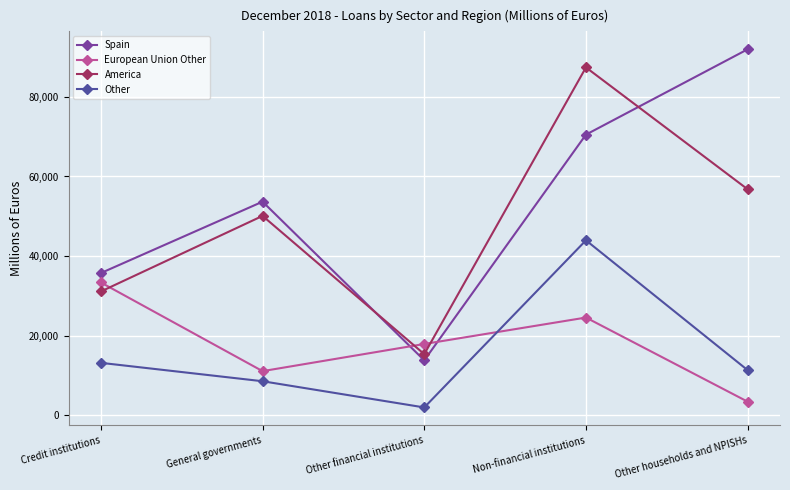

Reading left to right, extract all data points from this chart.

Spain: 35719	53664	13776	70523	91976
European Union Other: 33355	11061	17887	24534	3383
America: 31085	50092	15335	87417	56777
Other: 13147	8523	1933	43948	11306